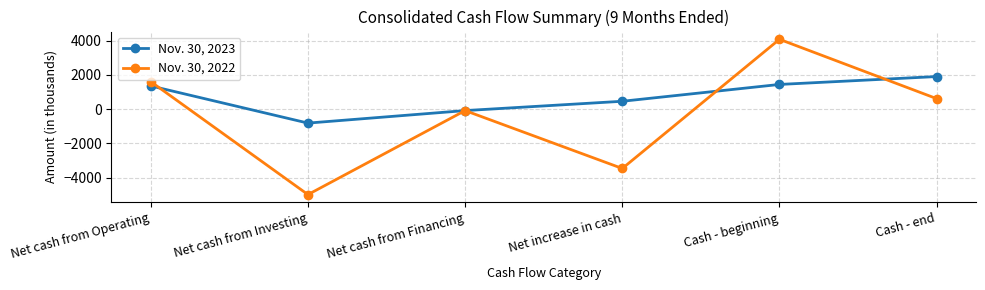

What value does the Nov. 30, 2022 series have at Cash - beginning?

4088